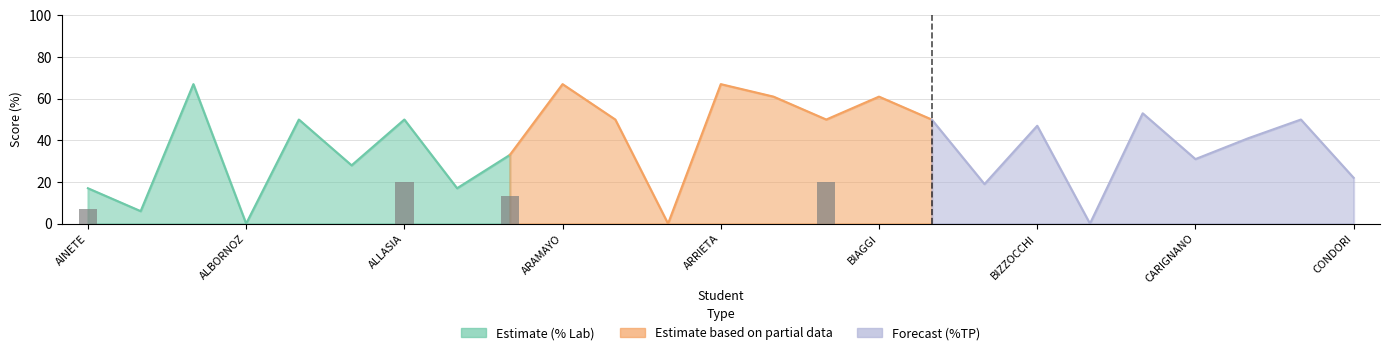

At which category is the sum across all series the highest?

ARRIETA